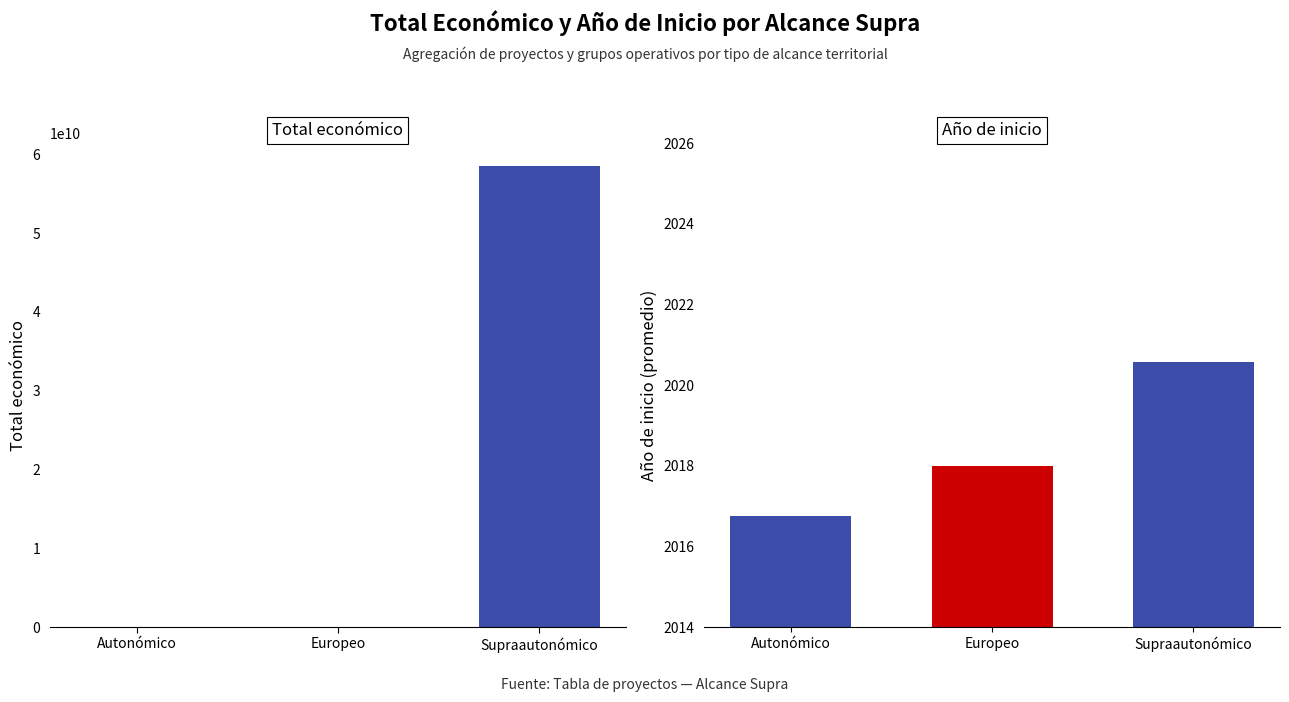

Which label corresponds to the largest value in the chart?

Supraautonómico